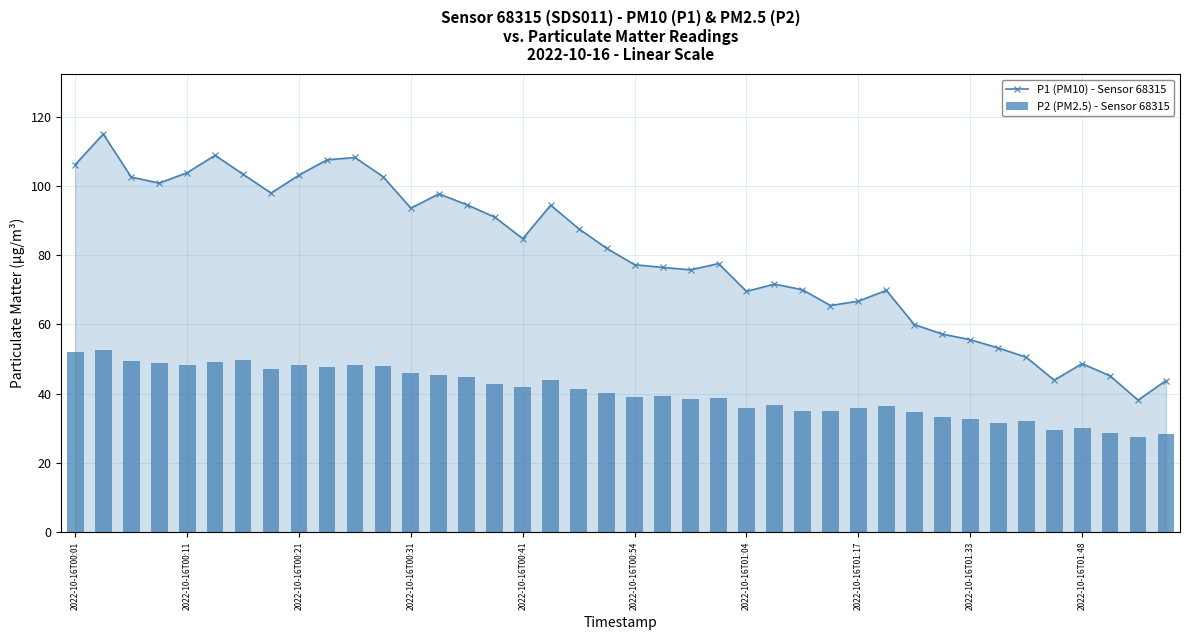

What is the minimum value for P2 (PM2.5) - Sensor 68315?

27.6